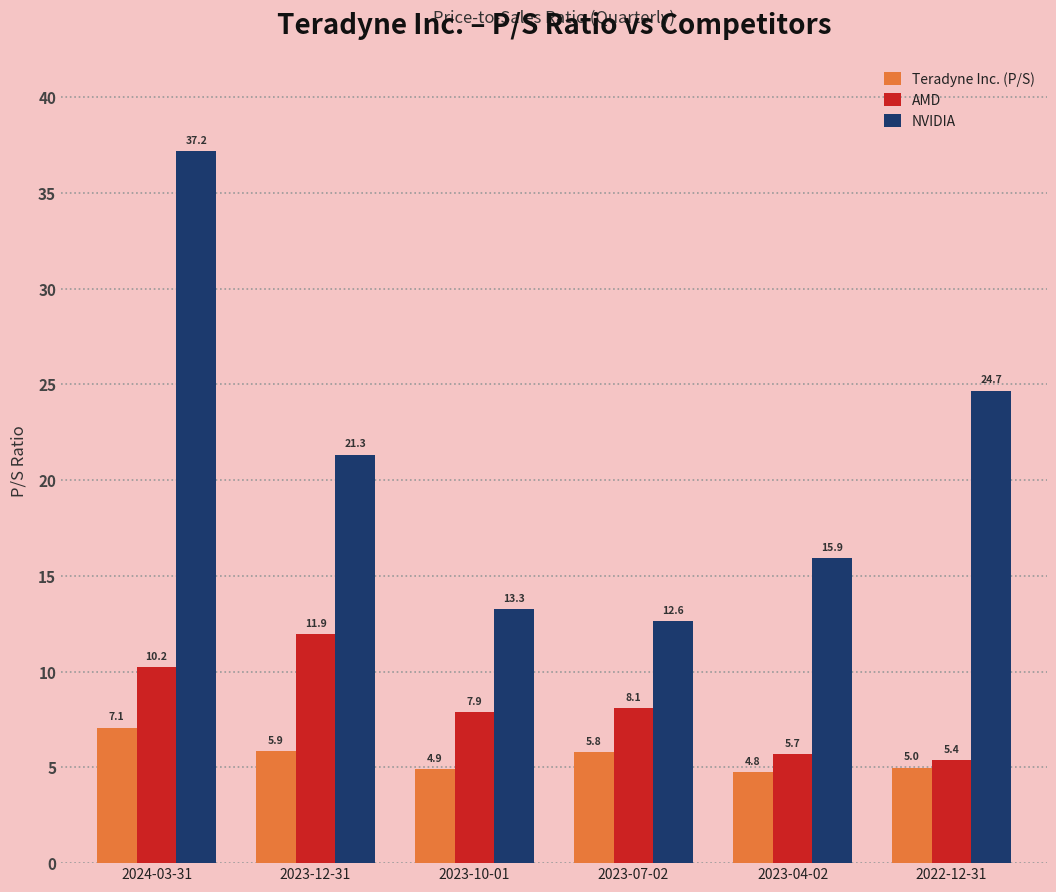

What position from the left is 2023-12-31?

2